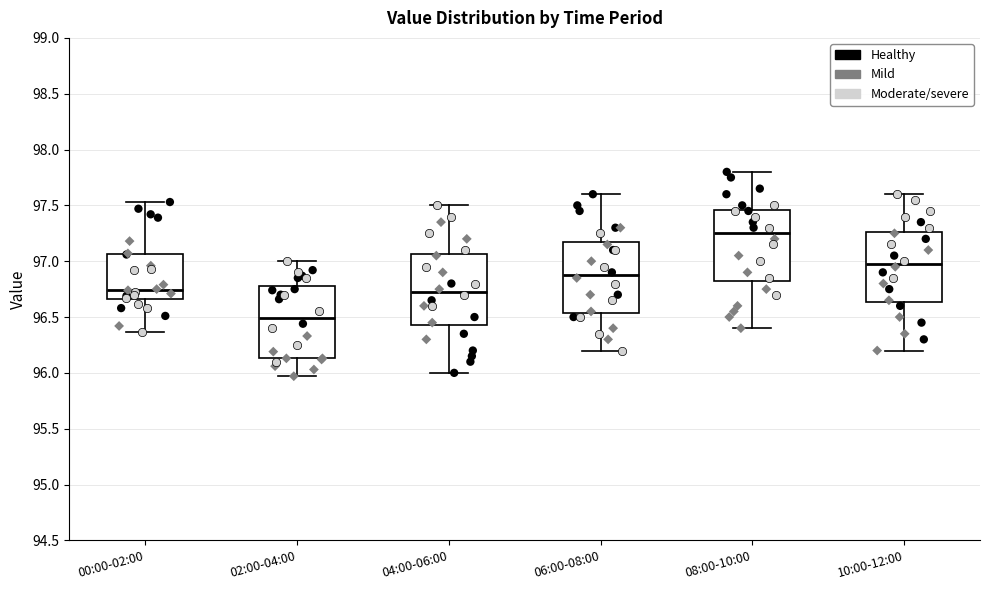

Reading left to right, read every box against the y-axis: the position of its median line, the range the box covers, and the ends of its whiskers. The values are not printed on the chart, so give them approximately, as read against the axis.

00:00-02:00: median 96.75, box 96.65 to 97.05, whiskers 96.35 to 97.55
02:00-04:00: median 96.50, box 96.15 to 96.80, whiskers 95.95 to 97.00
04:00-06:00: median 96.75, box 96.45 to 97.05, whiskers 96.00 to 97.50
06:00-08:00: median 96.90, box 96.55 to 97.20, whiskers 96.20 to 97.60
08:00-10:00: median 97.25, box 96.85 to 97.45, whiskers 96.40 to 97.80
10:00-12:00: median 97.00, box 96.65 to 97.25, whiskers 96.20 to 97.60